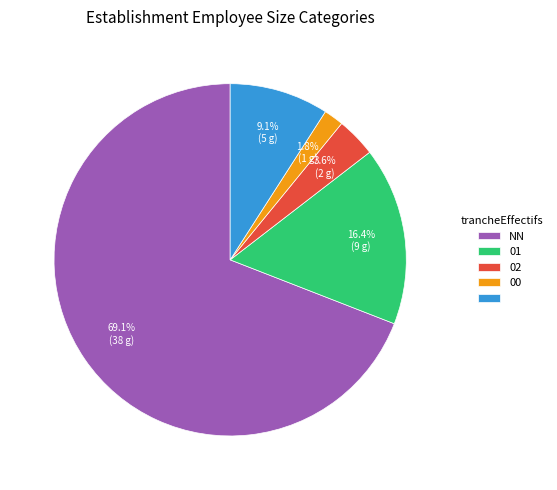

Count the number of slices in the pie.

5